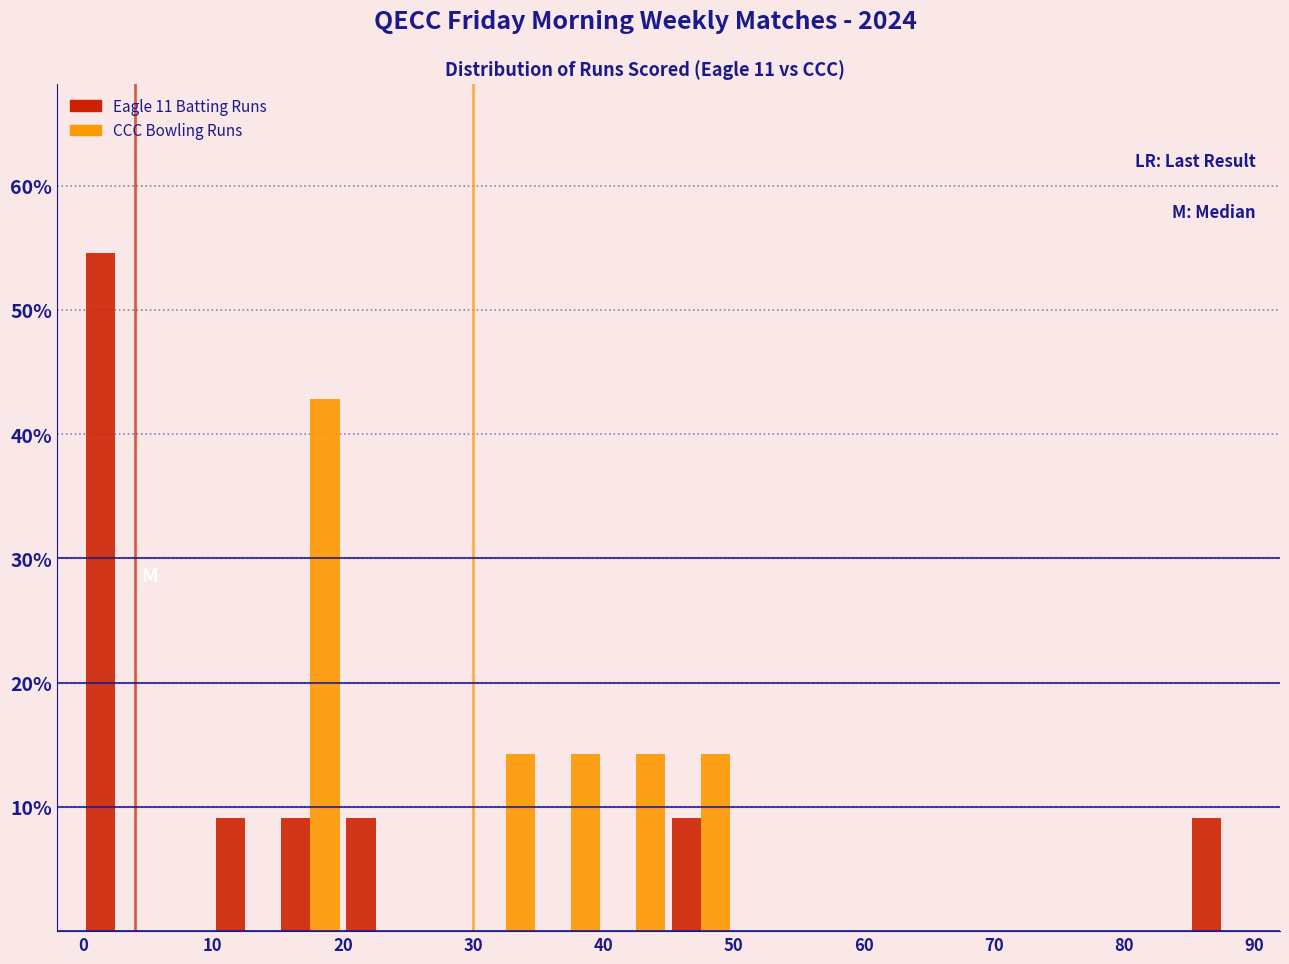

Reading left to right, list every range on the x-axis with the height of the bar of each series over it. The values are not printed on the chart, so give them approximately, as read against the axis.

0 to 5: Eagle 11 Batting Runs=55	CCC Bowling Runs=0
5 to 10: Eagle 11 Batting Runs=0	CCC Bowling Runs=0
10 to 15: Eagle 11 Batting Runs=9	CCC Bowling Runs=0
15 to 20: Eagle 11 Batting Runs=9	CCC Bowling Runs=43
20 to 25: Eagle 11 Batting Runs=9	CCC Bowling Runs=0
25 to 30: Eagle 11 Batting Runs=0	CCC Bowling Runs=0
30 to 35: Eagle 11 Batting Runs=0	CCC Bowling Runs=14
35 to 40: Eagle 11 Batting Runs=0	CCC Bowling Runs=14
40 to 45: Eagle 11 Batting Runs=0	CCC Bowling Runs=14
45 to 50: Eagle 11 Batting Runs=9	CCC Bowling Runs=14
50 to 55: Eagle 11 Batting Runs=0	CCC Bowling Runs=0
55 to 60: Eagle 11 Batting Runs=0	CCC Bowling Runs=0
60 to 65: Eagle 11 Batting Runs=0	CCC Bowling Runs=0
65 to 70: Eagle 11 Batting Runs=0	CCC Bowling Runs=0
70 to 75: Eagle 11 Batting Runs=0	CCC Bowling Runs=0
75 to 80: Eagle 11 Batting Runs=0	CCC Bowling Runs=0
80 to 85: Eagle 11 Batting Runs=0	CCC Bowling Runs=0
85 to 90: Eagle 11 Batting Runs=9	CCC Bowling Runs=0